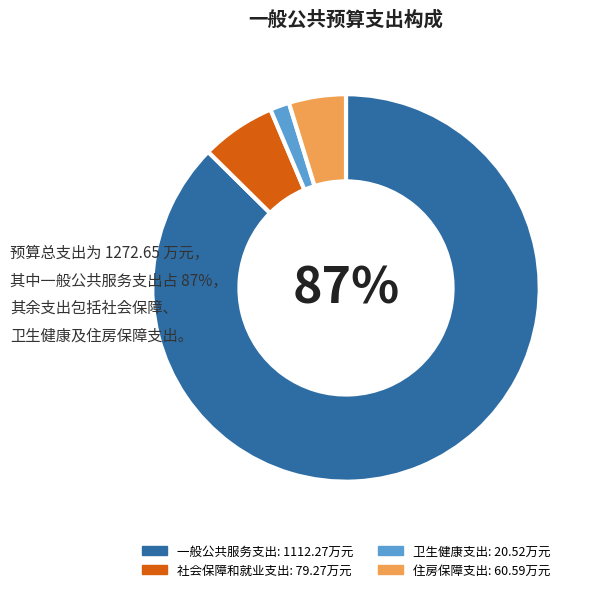

Which category accounts for the majority?

一般公共服务支出